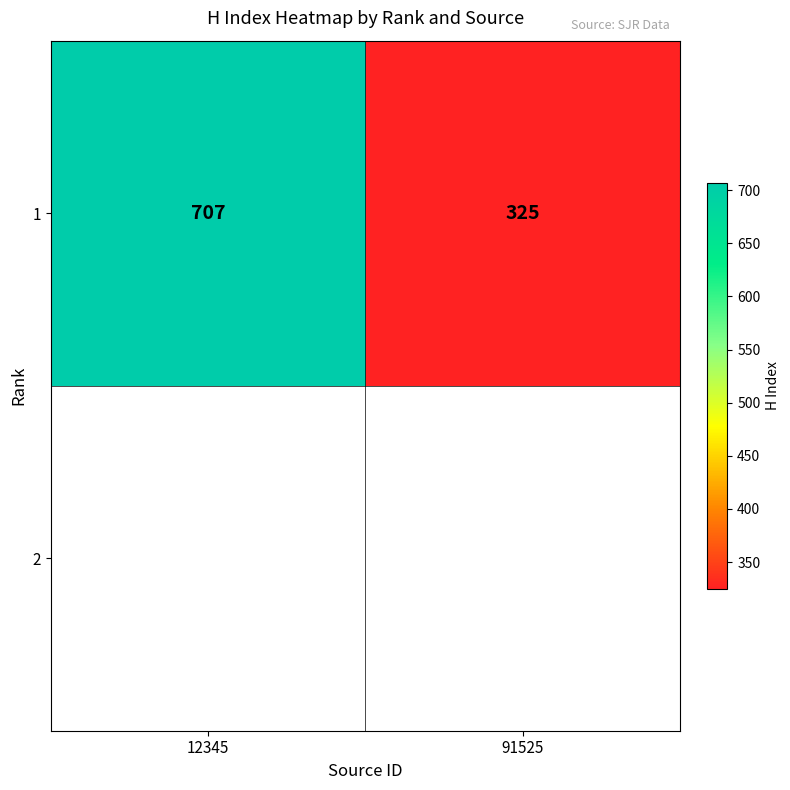

Reading left to right, extract all data points from this chart.

707	325